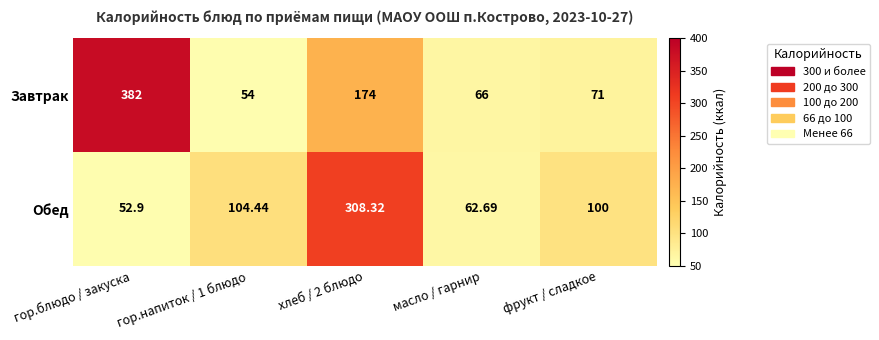

Which label corresponds to the largest value in the chart?

гор.блюдо / закуска